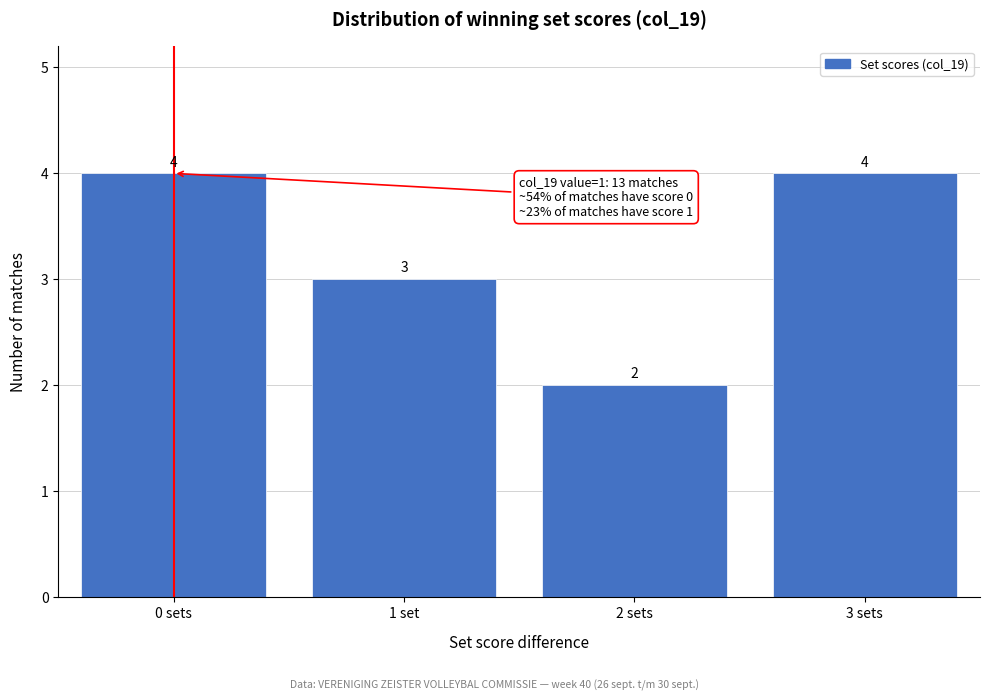

Reading right to left, transcribe all the data shown in this chart.

3 sets=4	2 sets=2	1 set=3	0 sets=4